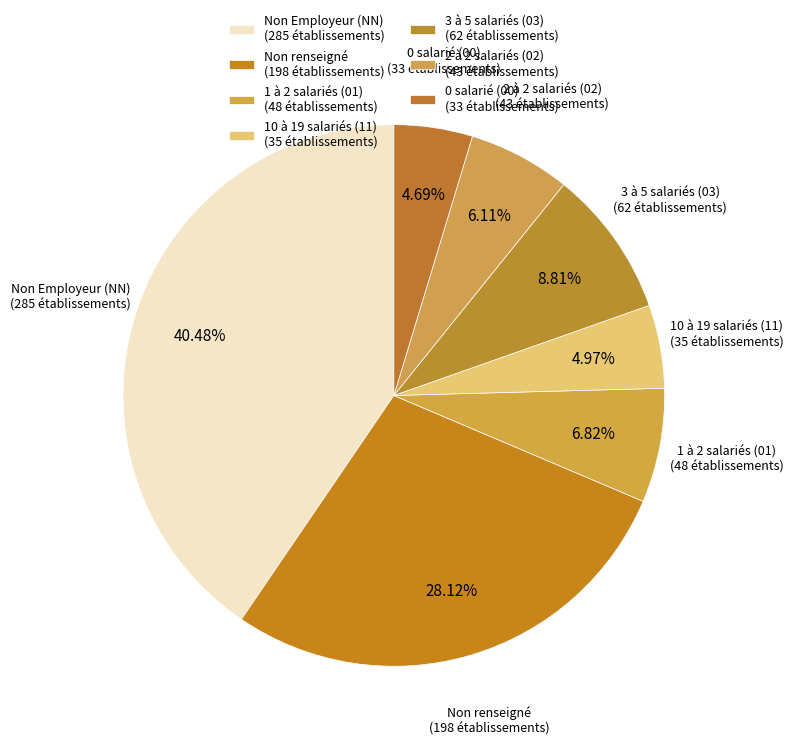

To the nearest percent, what is the difference between the largest and smallest slice percentages?

36%